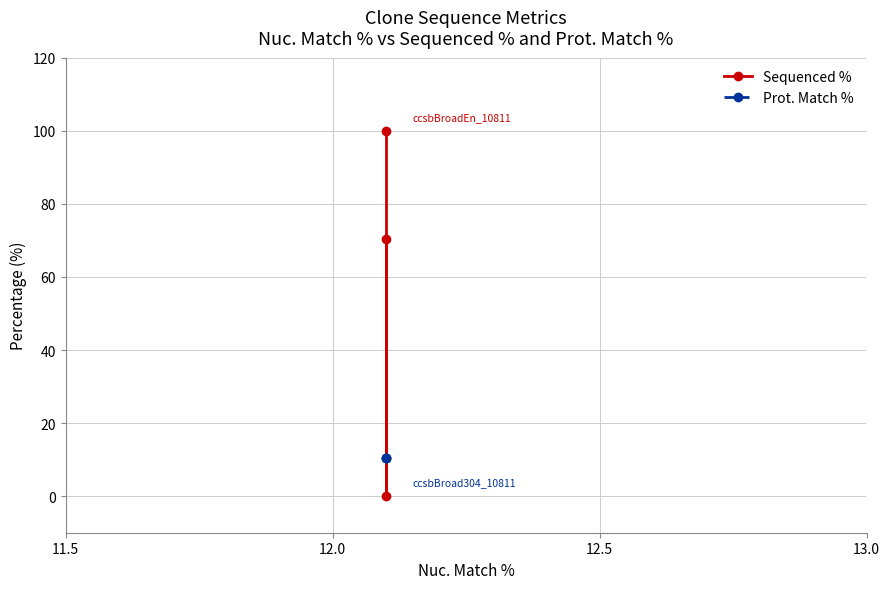

How many lines are shown in the chart?

2